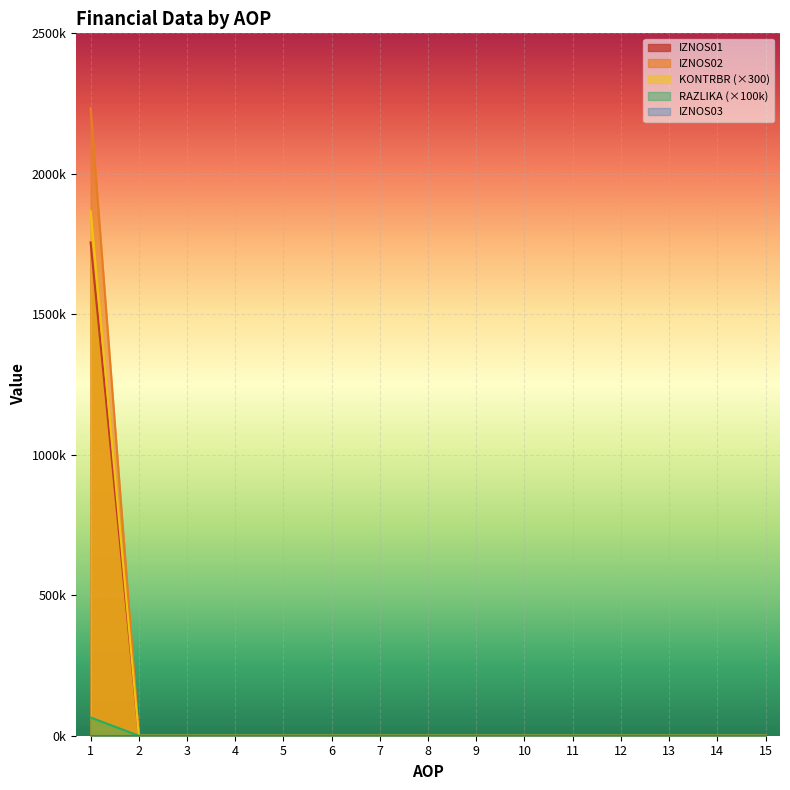

Which series has the largest range (max minus min)?

IZNOS02